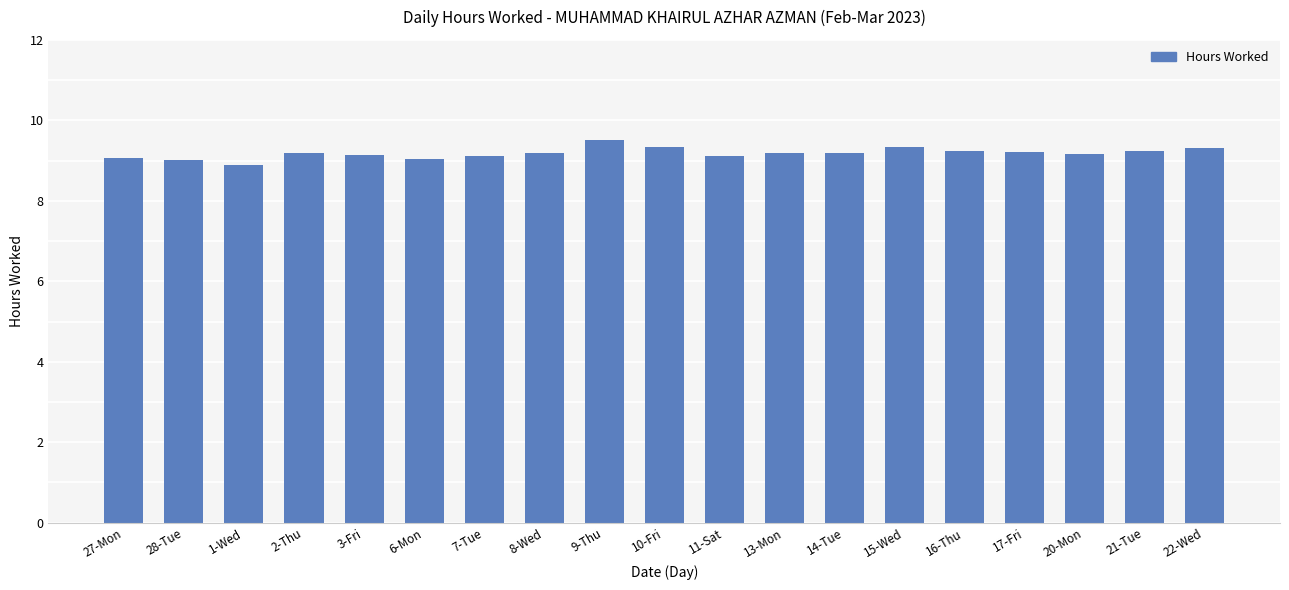

What is the smallest value displayed?

8.9